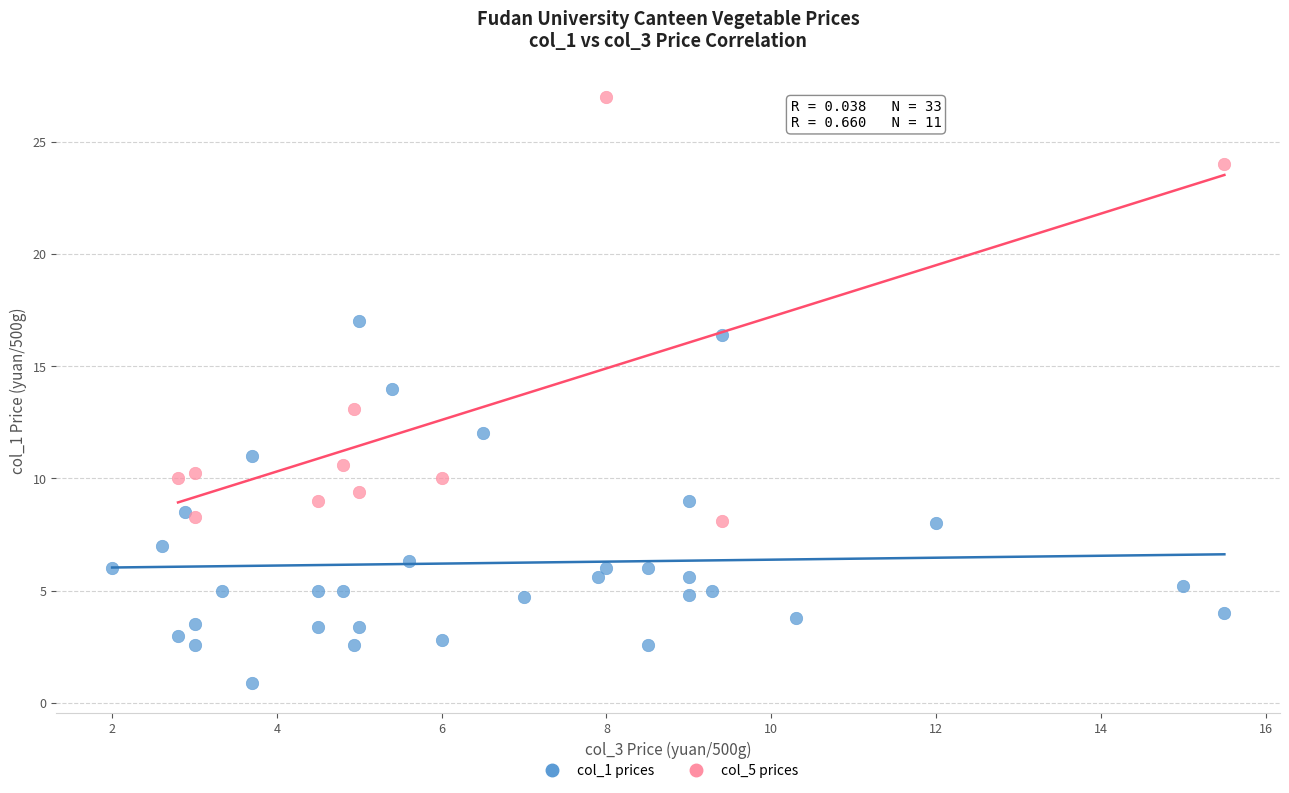

Which series reaches the maximum Y coordinate?

col_5 prices